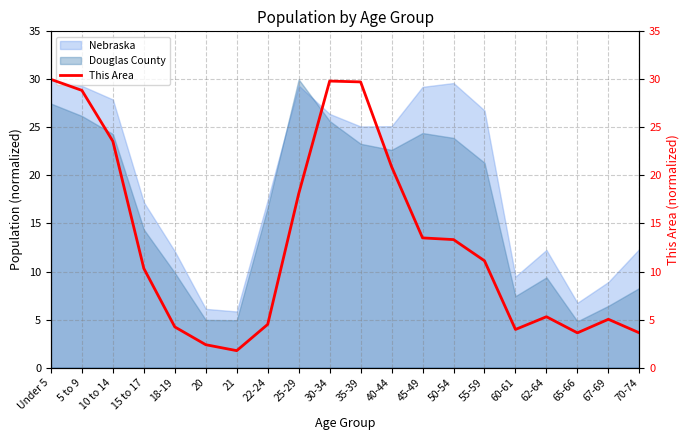

Reading left to right, extract all data points from this chart.

30.0	28.9	23.6	10.3	4.2	2.4	1.8	4.5	18.1	29.8	29.7	20.9	13.5	13.3	11.1	4.0	5.3	3.6	5.0	3.6